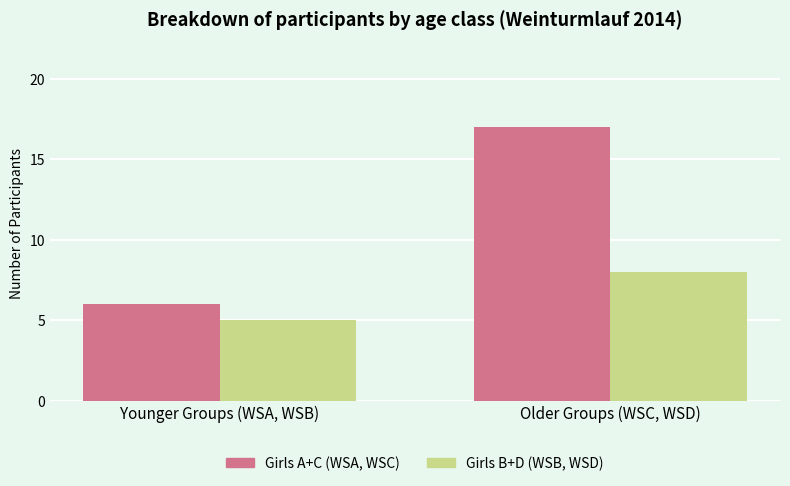

Rank the series by their maximum value, from highest to lowest.

Girls A+C (WSA, WSC), Girls B+D (WSB, WSD)